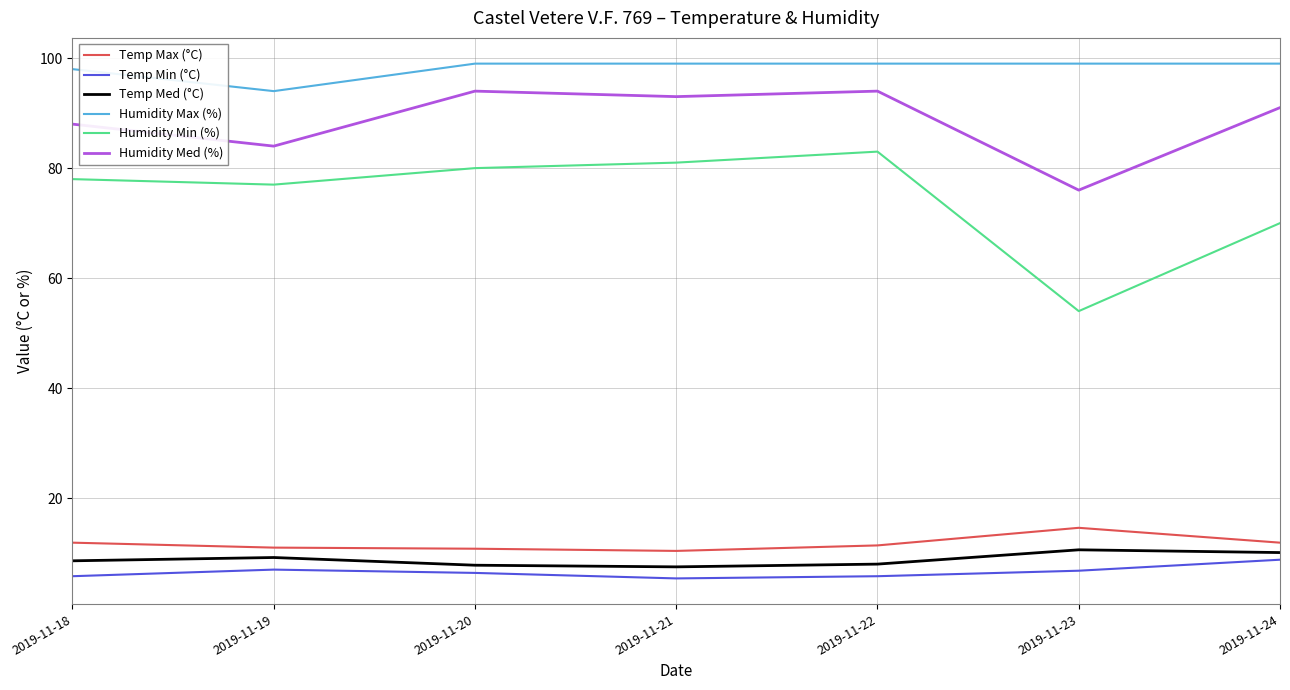

What is the difference between the second highest and second lowest values in the Temp Min (°C) series?

1.2